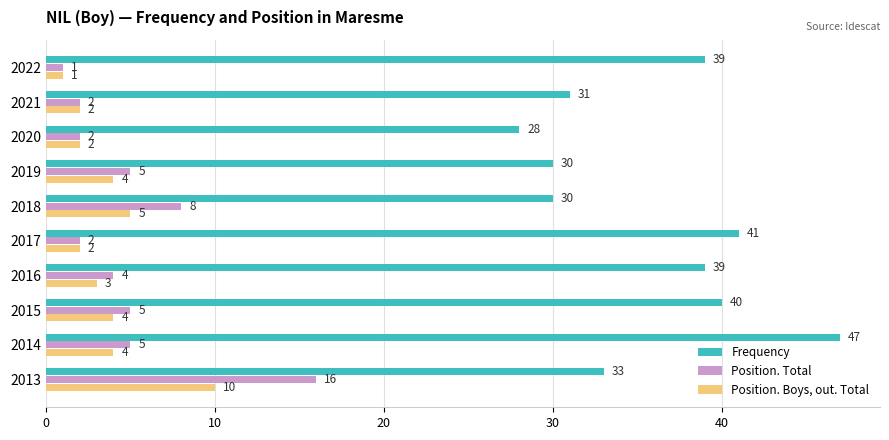

Which series changed the most between 2019 and 2014?

Frequency